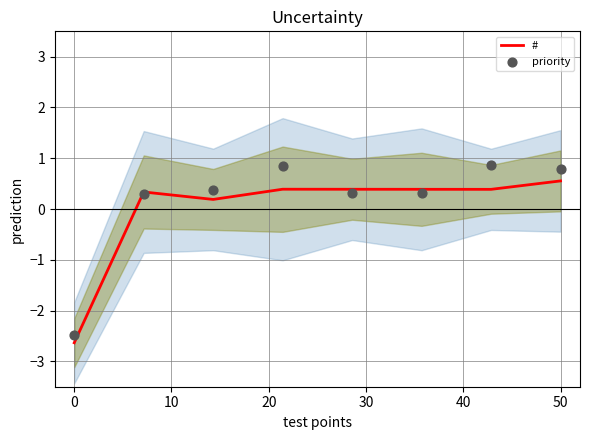

What are all the series names shown in the legend?

#, priority